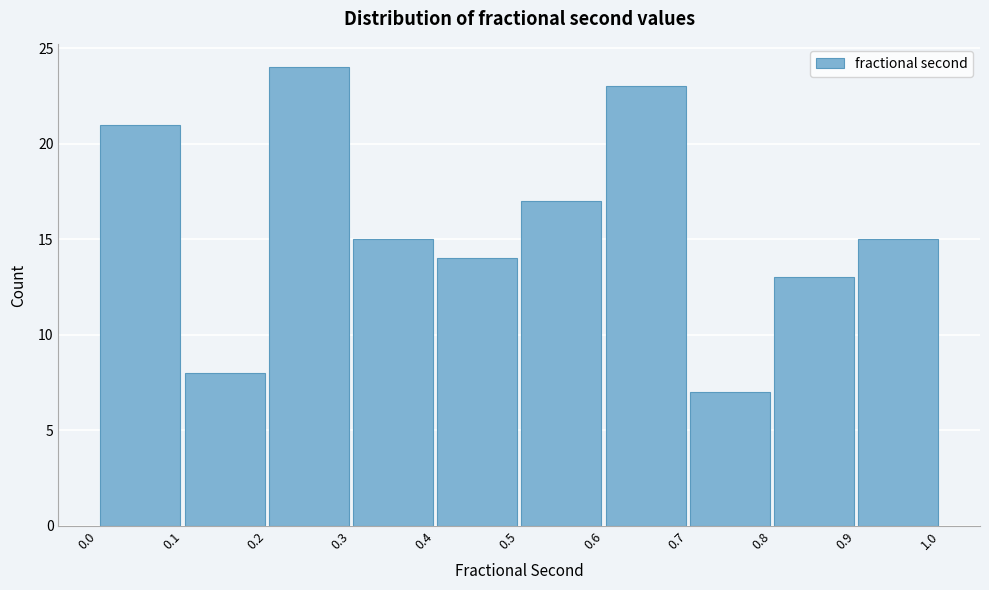

Over which range of the x-axis is the bar tallest?

0.2 to 0.3